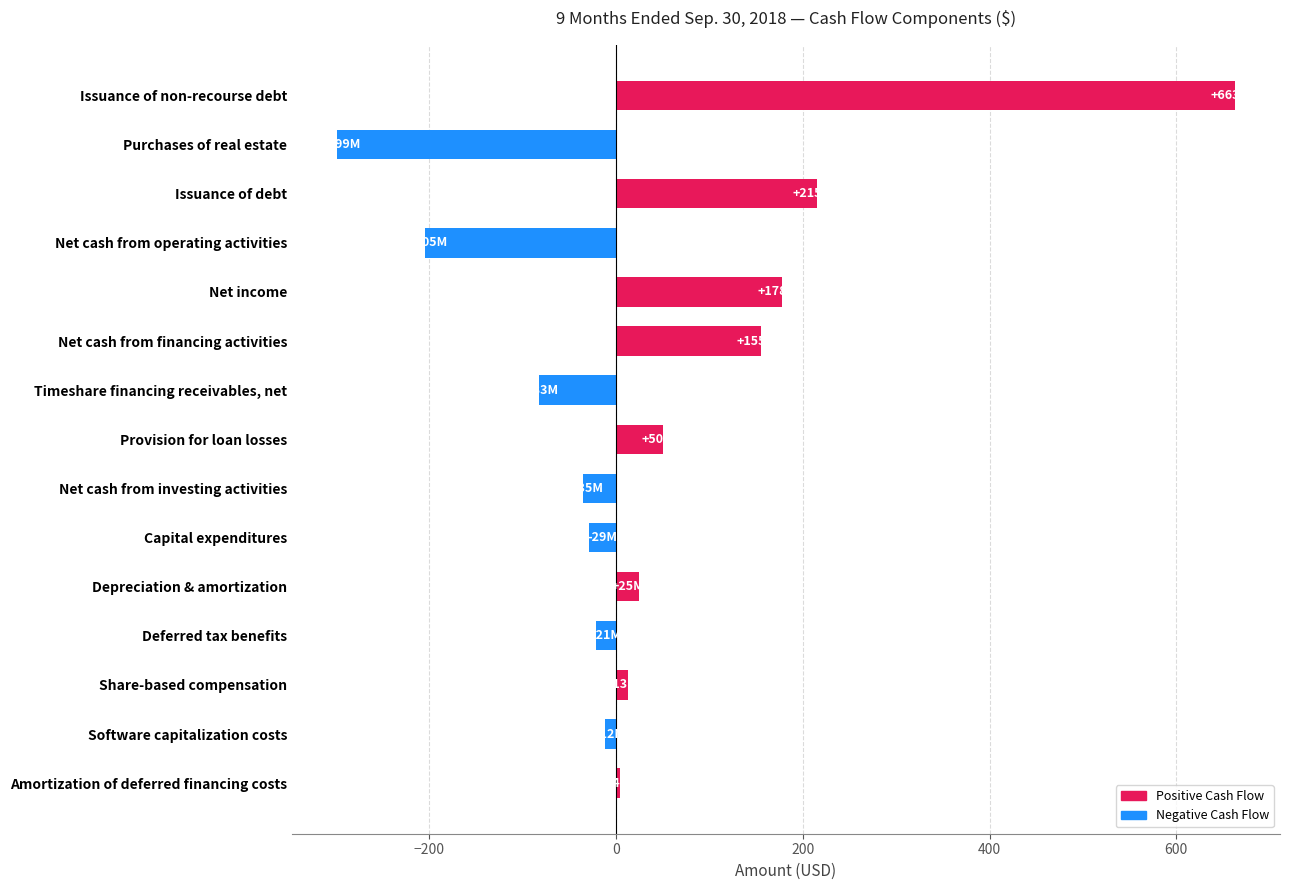

The chart shows a value of 100.9 at Net cash from financing activities. True or false?

False